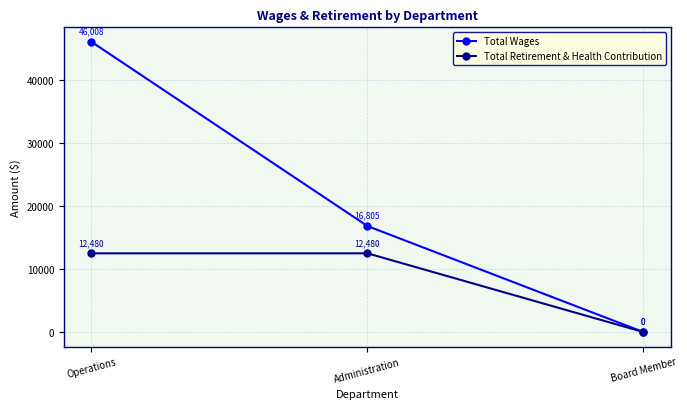

Is the value of Total Wages at Board Member greater than the value of Total Retirement & Health Contribution at Administration?

No